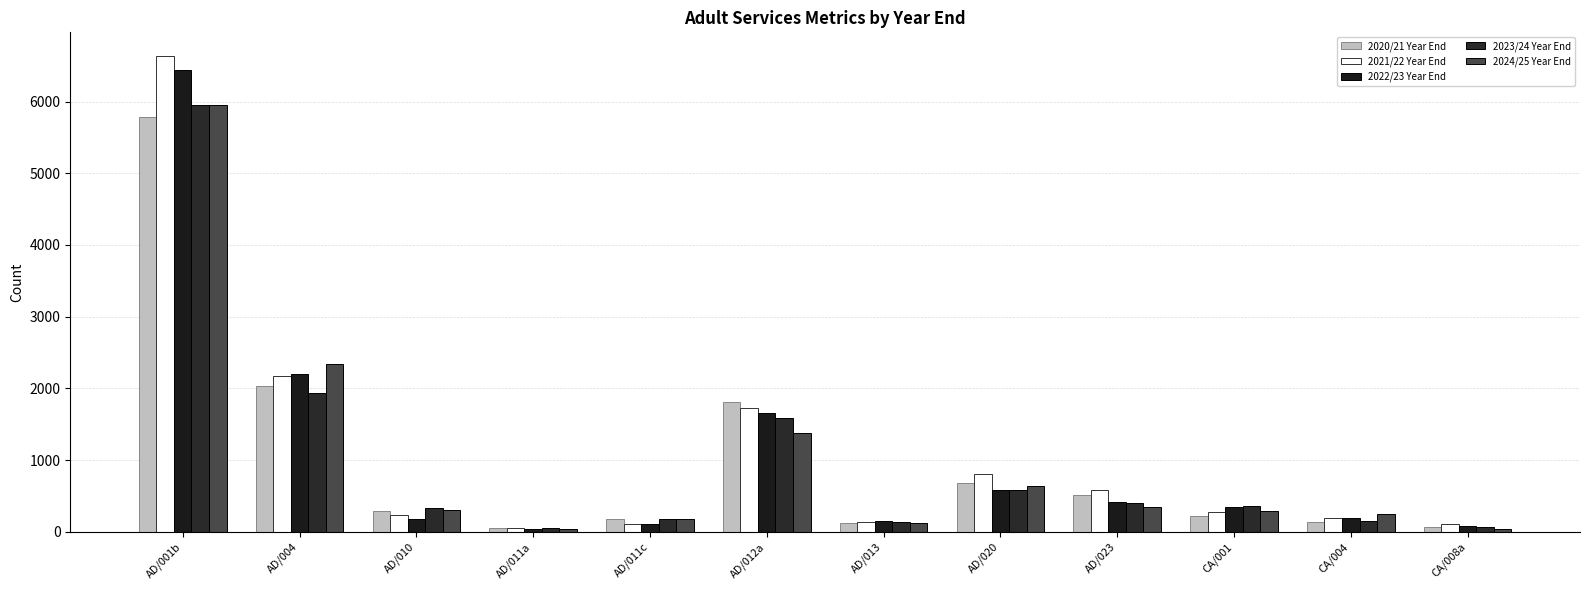

What is the difference between the maximum and minimum values in the 2021/22 Year End series?

6579